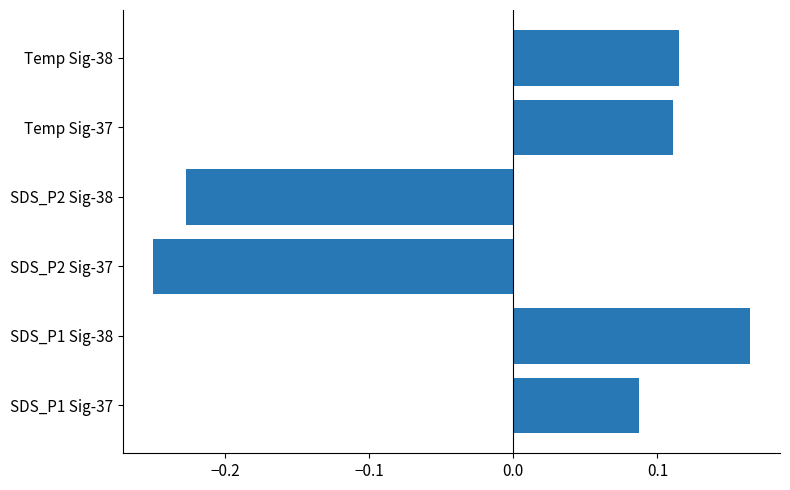

What is the difference between the second highest and second lowest values?

0.3